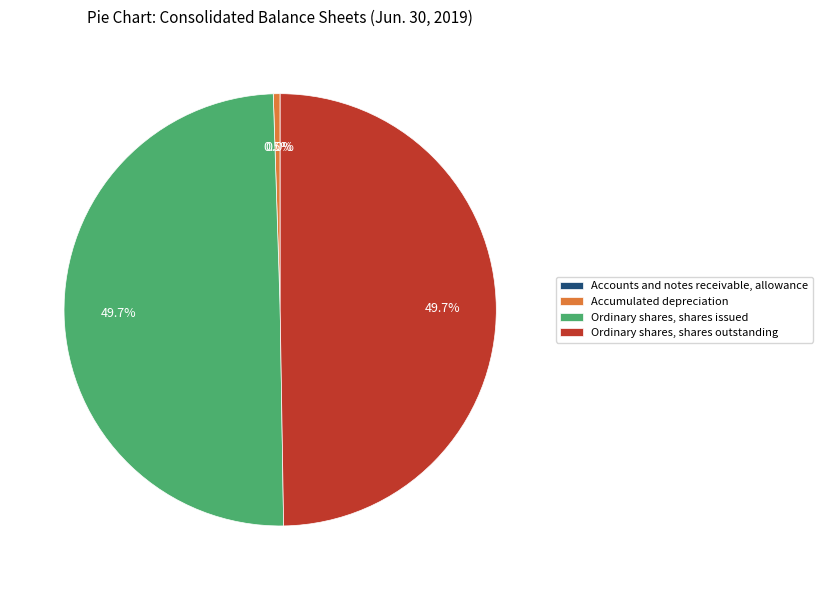

To the nearest percent, what percentage of the pie is Ordinary shares, shares outstanding?

50%